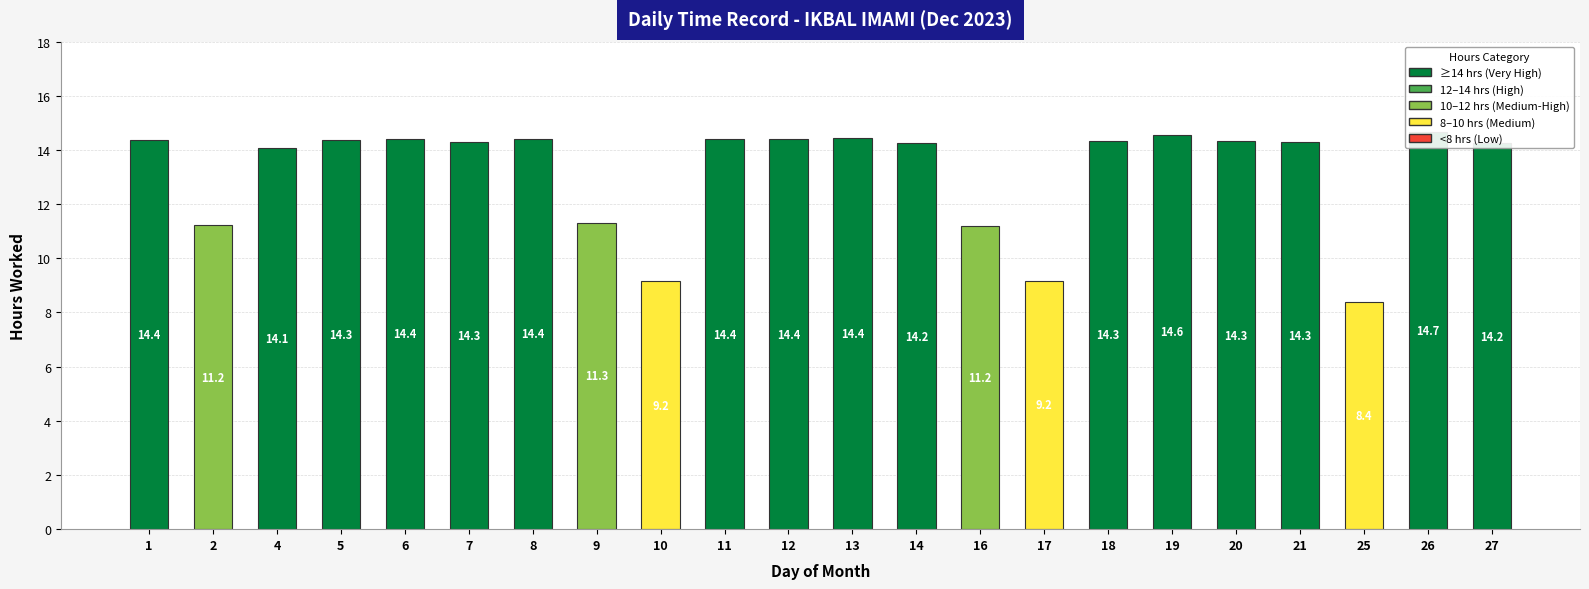

Rank the categories by value from lowest to highest.

25, 10, 17, 16, 2, 9, 4, 14, 27, 21, 7, 20, 18, 5, 1, 11, 12, 6, 8, 13, 19, 26